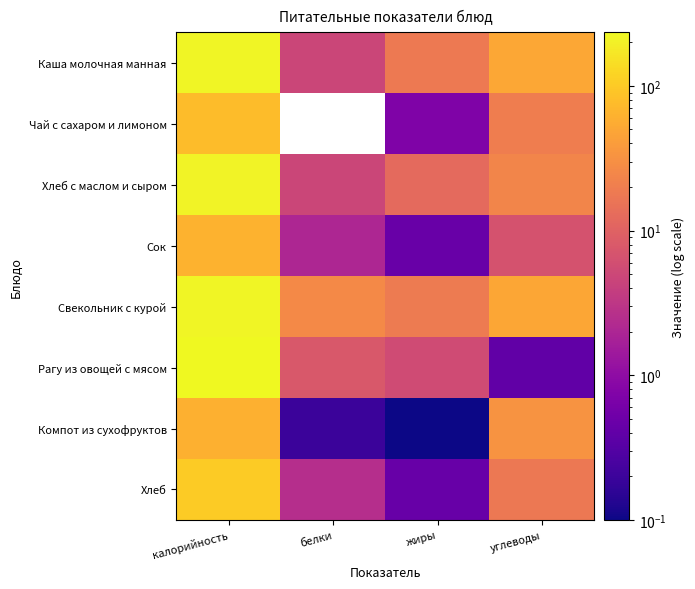

Rank the series at углеводы from highest to lowest value.

Каша молочная манная, Свекольник с курой, Компот из сухофруктов, Хлеб с маслом и сыром, Чай с сахаром и лимоном, Хлеб, Сок, Рагу из овощей с мясом